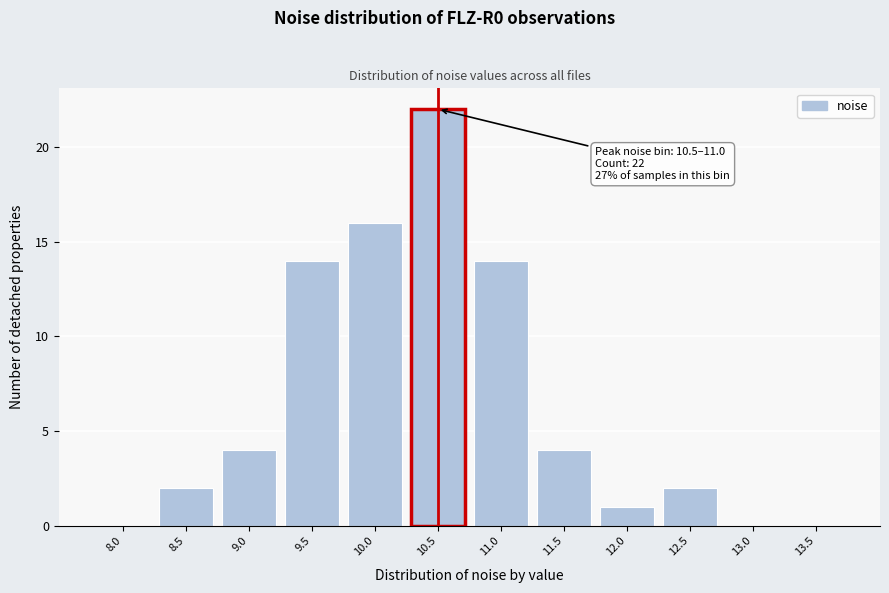

Reading left to right, what are all the values shown in this chart?

8.0=0	8.5=2	9.0=4	9.5=14	10.0=16	10.5=22	11.0=14	11.5=4	12.0=1	12.5=2	13.0=0	13.5=0